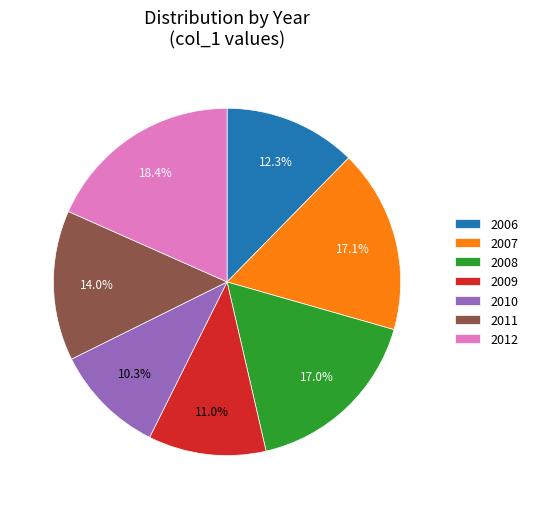

True or false: 2012 accounts for 32% of the total.

False